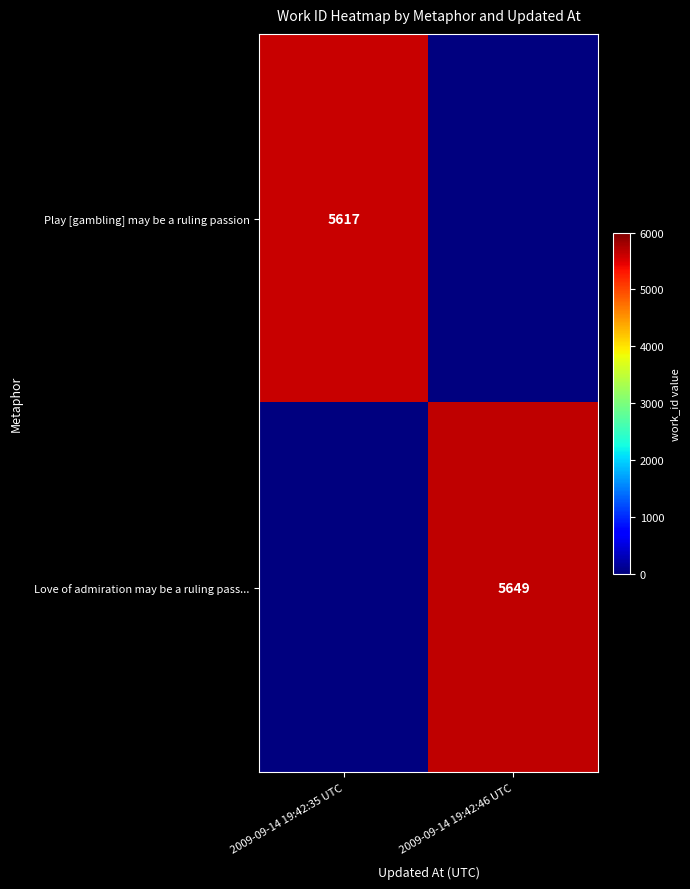

The Play [gambling] may be a ruling passion series shows 3619 at 2009-09-14 19:42:35 UTC. True or false?

False